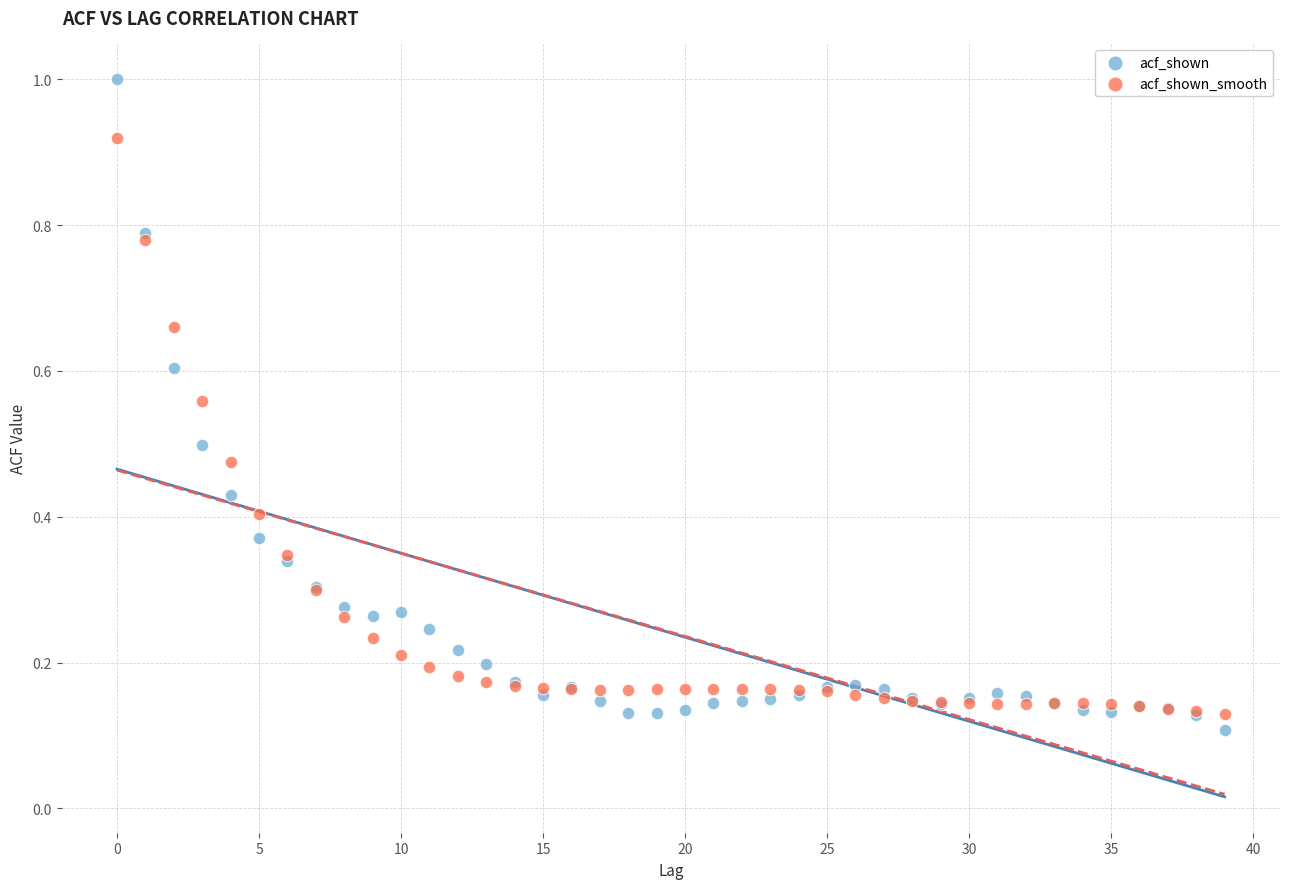

Which series has the widest spread of Y values?

acf_shown